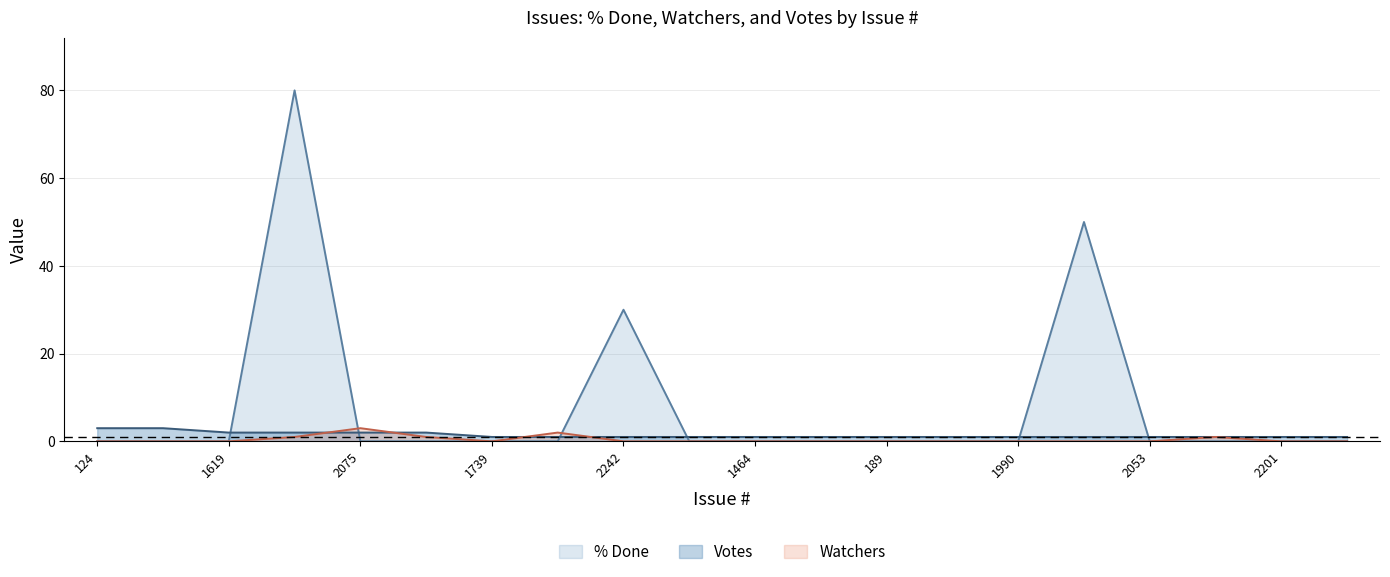

Which has a higher value, 2201 or 1725?

1725